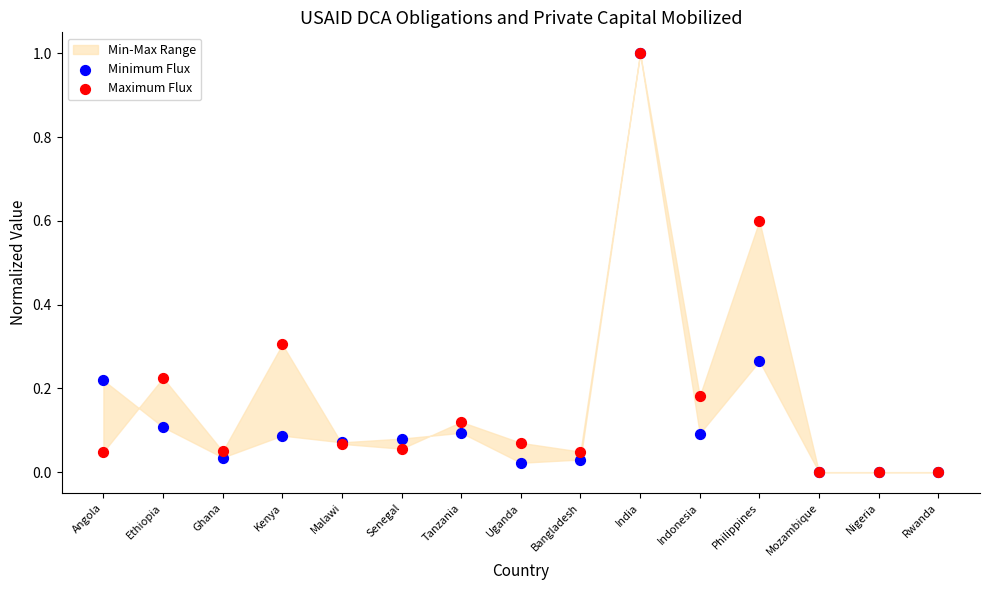

Which series contains the lowest Y value?

Minimum Flux